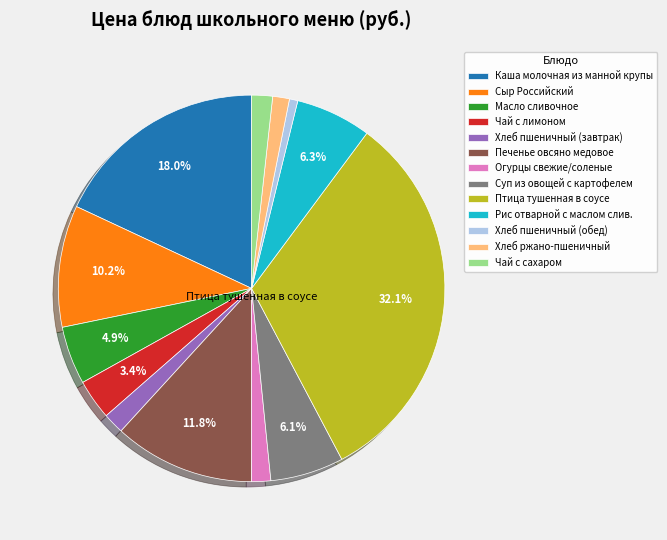

Combined, what portion of the pie is Печенье овсяно медовое and Каша молочная из манной крупы?

29.8%